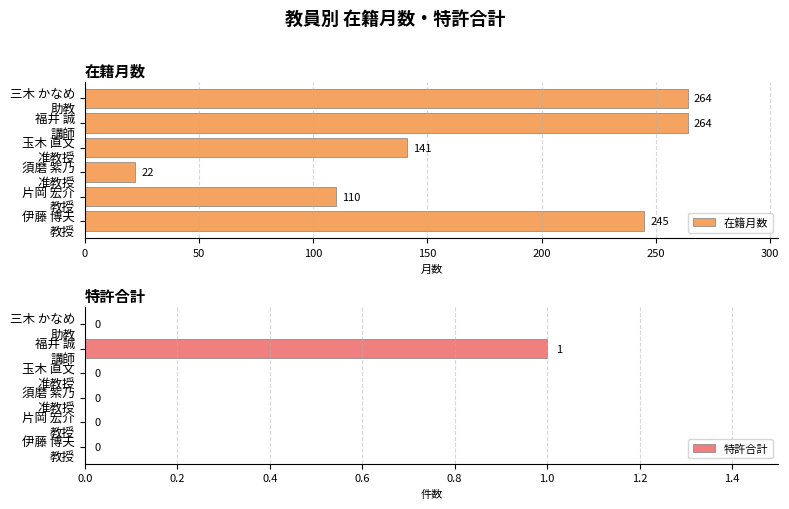

At 50, list the series in order from largest to smallest.

在籍月数, 特許合計